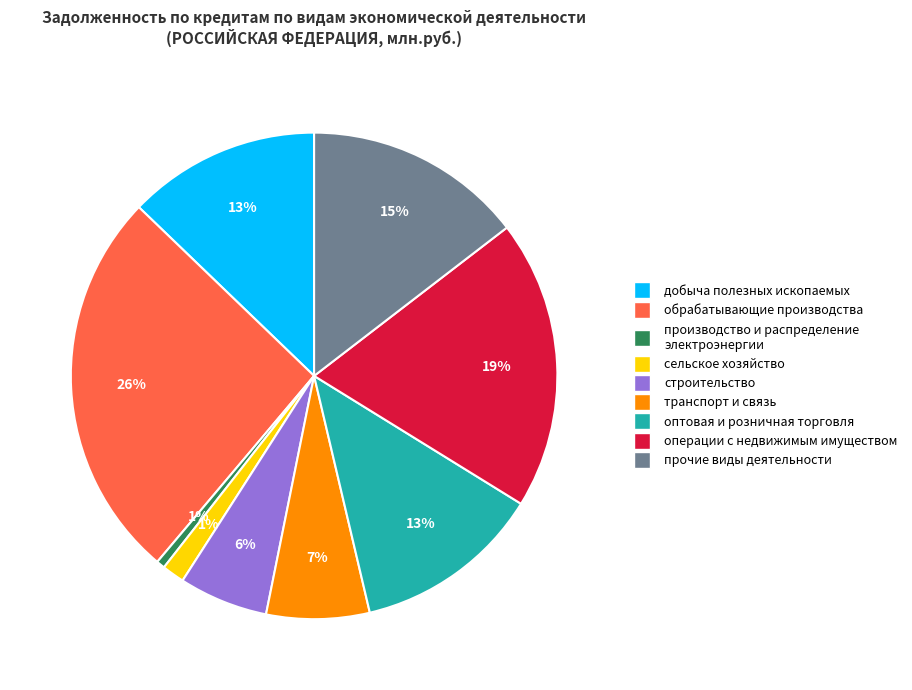

To the nearest percent, what is the difference between the largest and smallest slice percentages?

25%